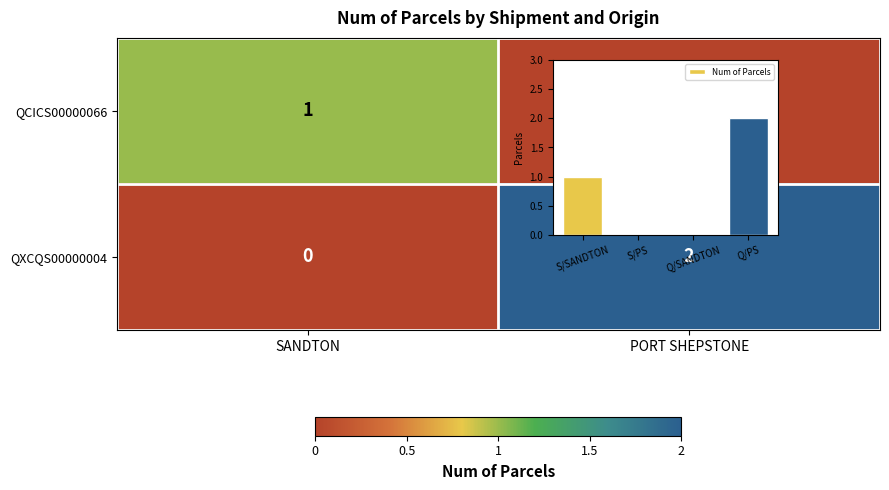

Rank the series at PORT SHEPSTONE from lowest to highest value.

QCICS00000066, QXCQS00000004